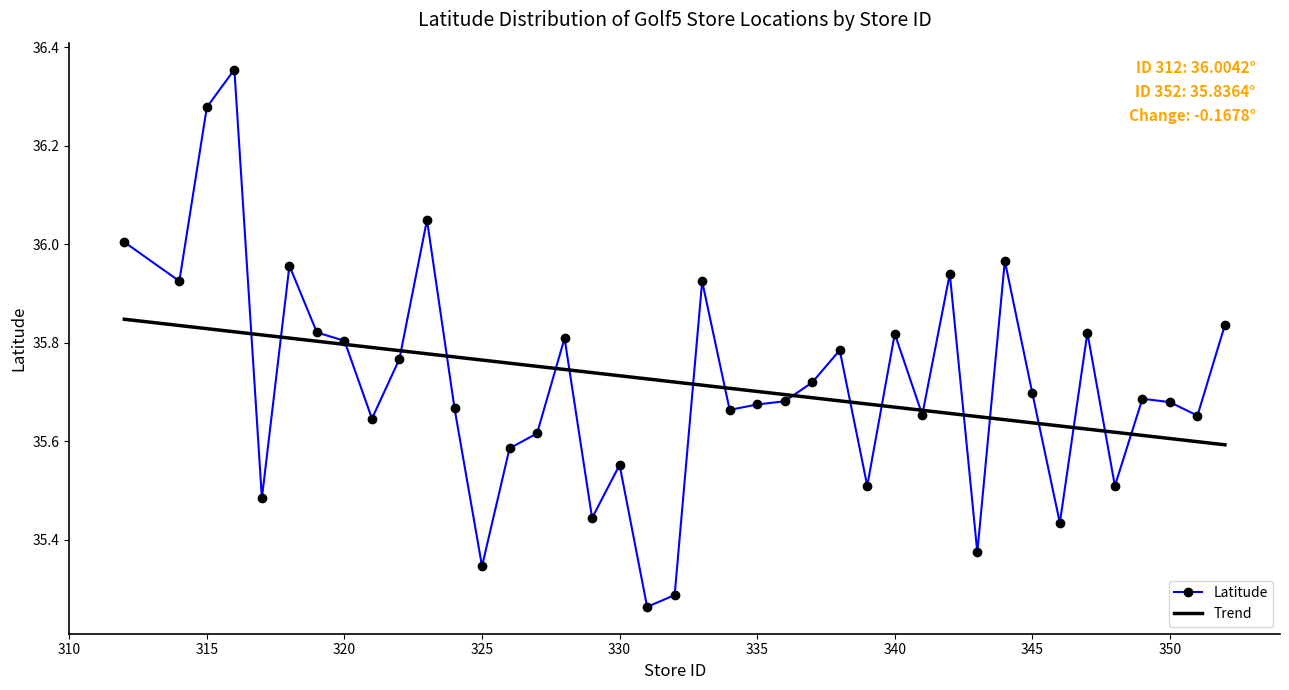

Rank the series by their maximum value, from lowest to highest.

Trend, Latitude